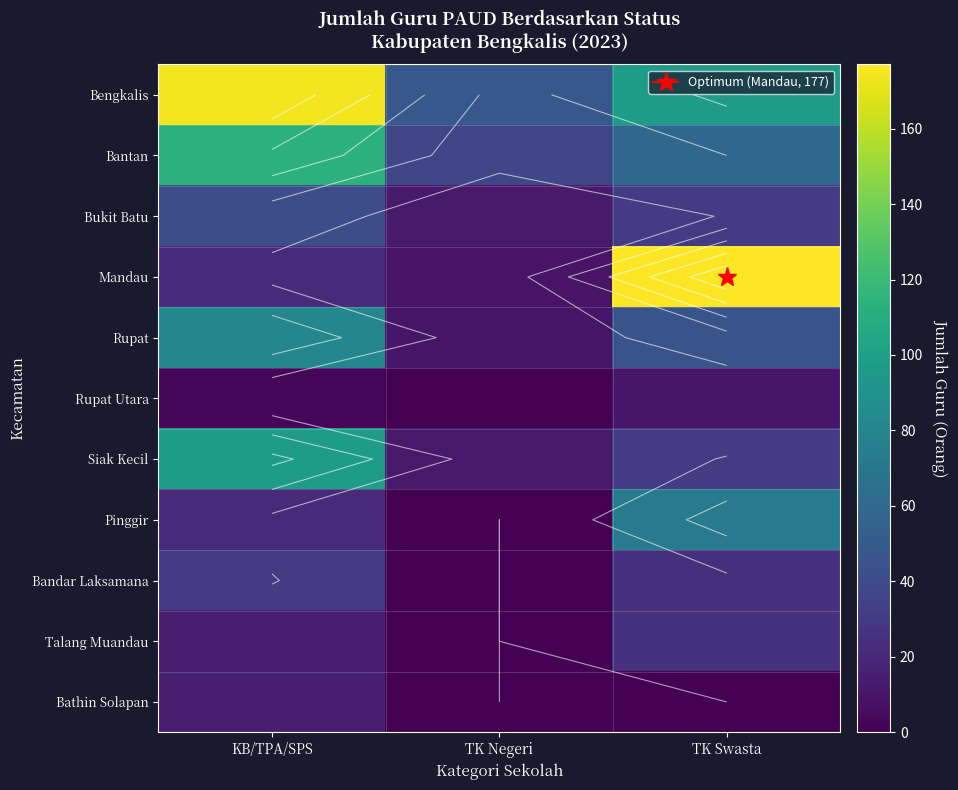

True or false: Bengkalis has a value of 97 at TK Swasta.

True